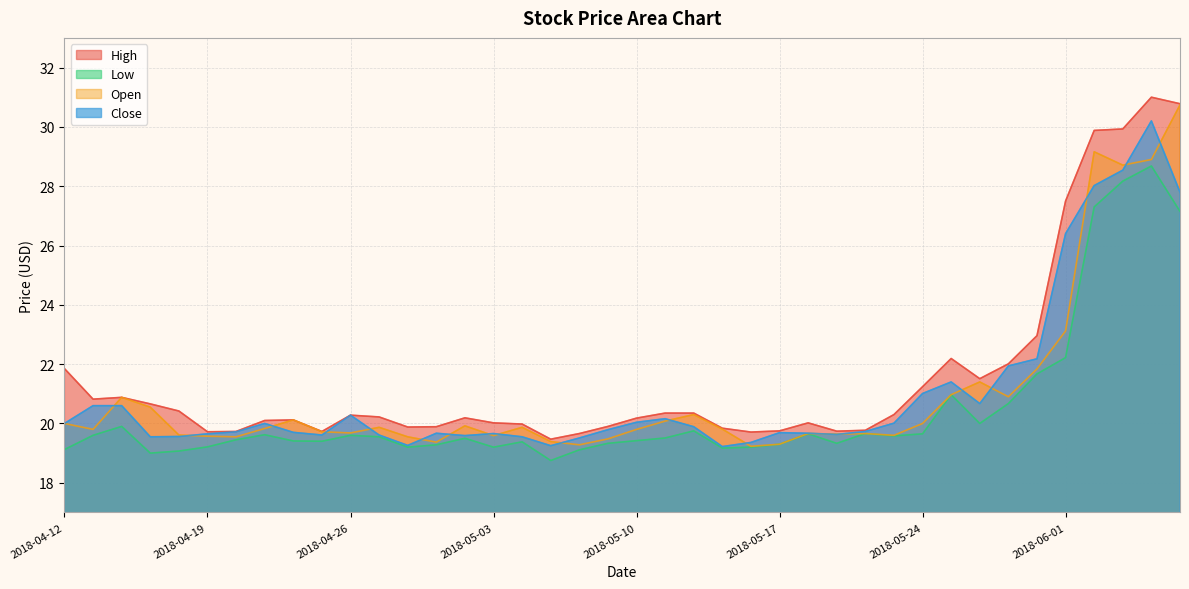

What value does the High series have at 2018-05-03?

20.0